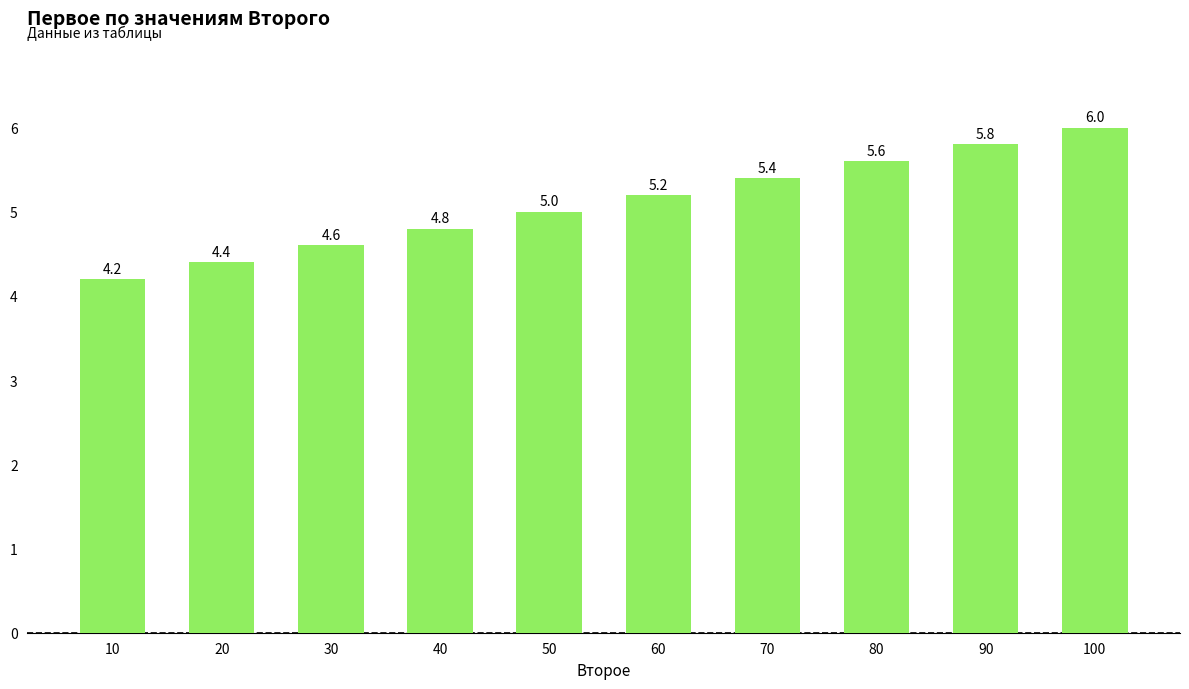

List the labels in order of value, largest first.

100, 90, 80, 70, 60, 50, 40, 30, 20, 10